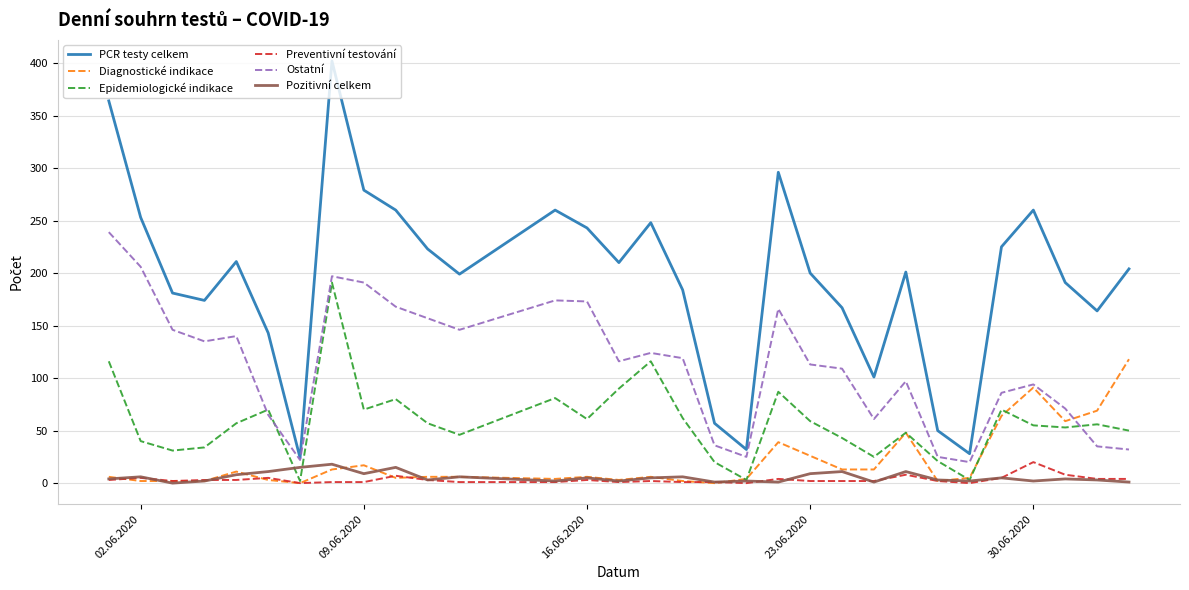

True or false: Diagnostické indikace and PCR testy celkem cross at least once.

False